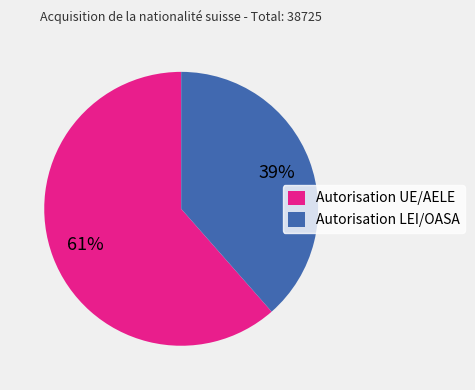

Rank the categories by value from lowest to highest.

Autorisation LEI/OASA, Autorisation UE/AELE